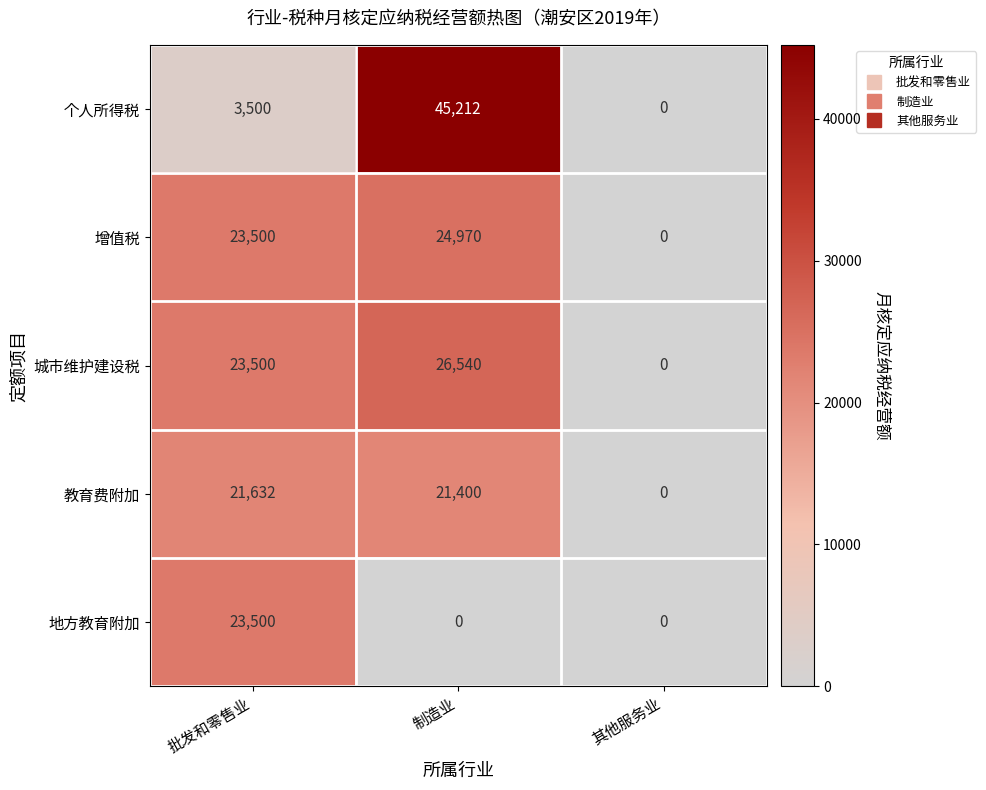

Which series has the largest range (max minus min)?

个人所得税